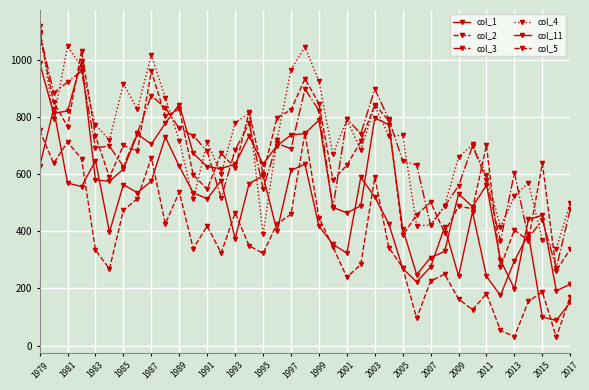

After their last crossing, which series has the higher values: col_11 or col_2?

col_2